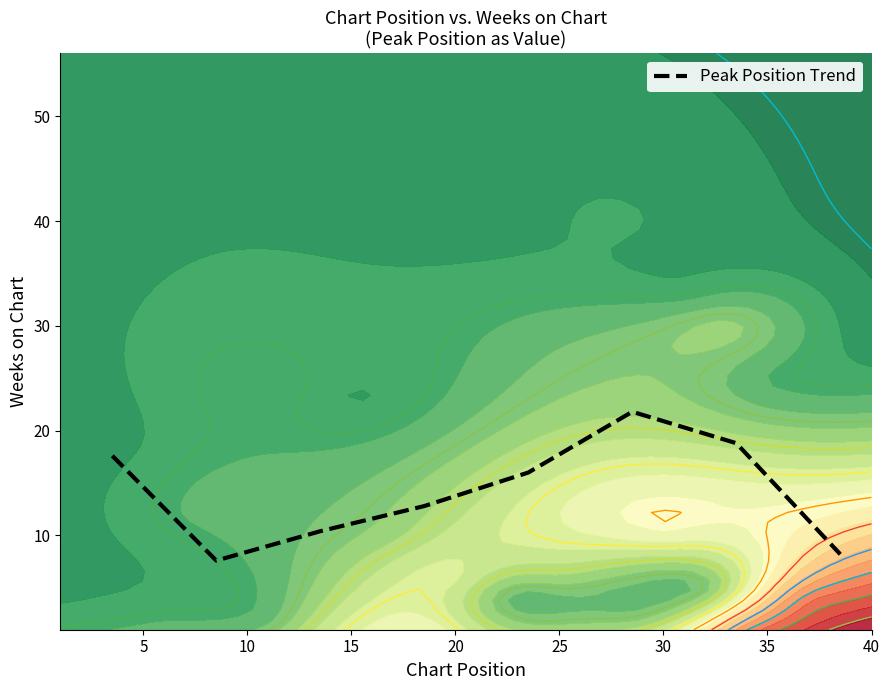

Reading right to left, extract all data points from this chart.

8.2	18.8	21.8	16.0	12.8	10.4	7.6	17.6